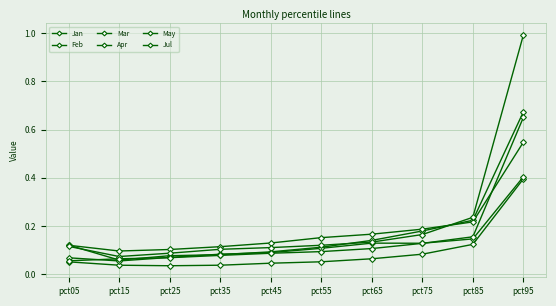

What is the greatest value displayed?

1.0